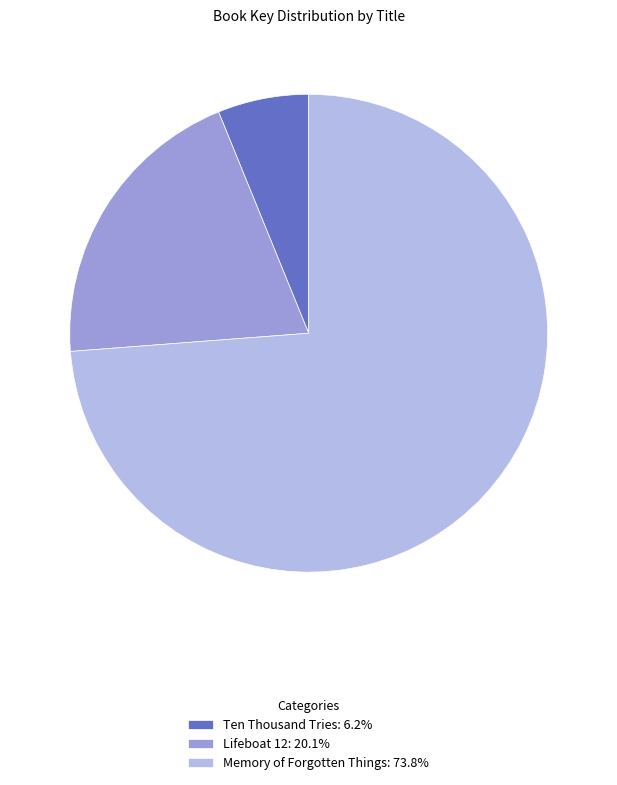

The Memory of Forgotten Things slice represents 82% of the pie. True or false?

False